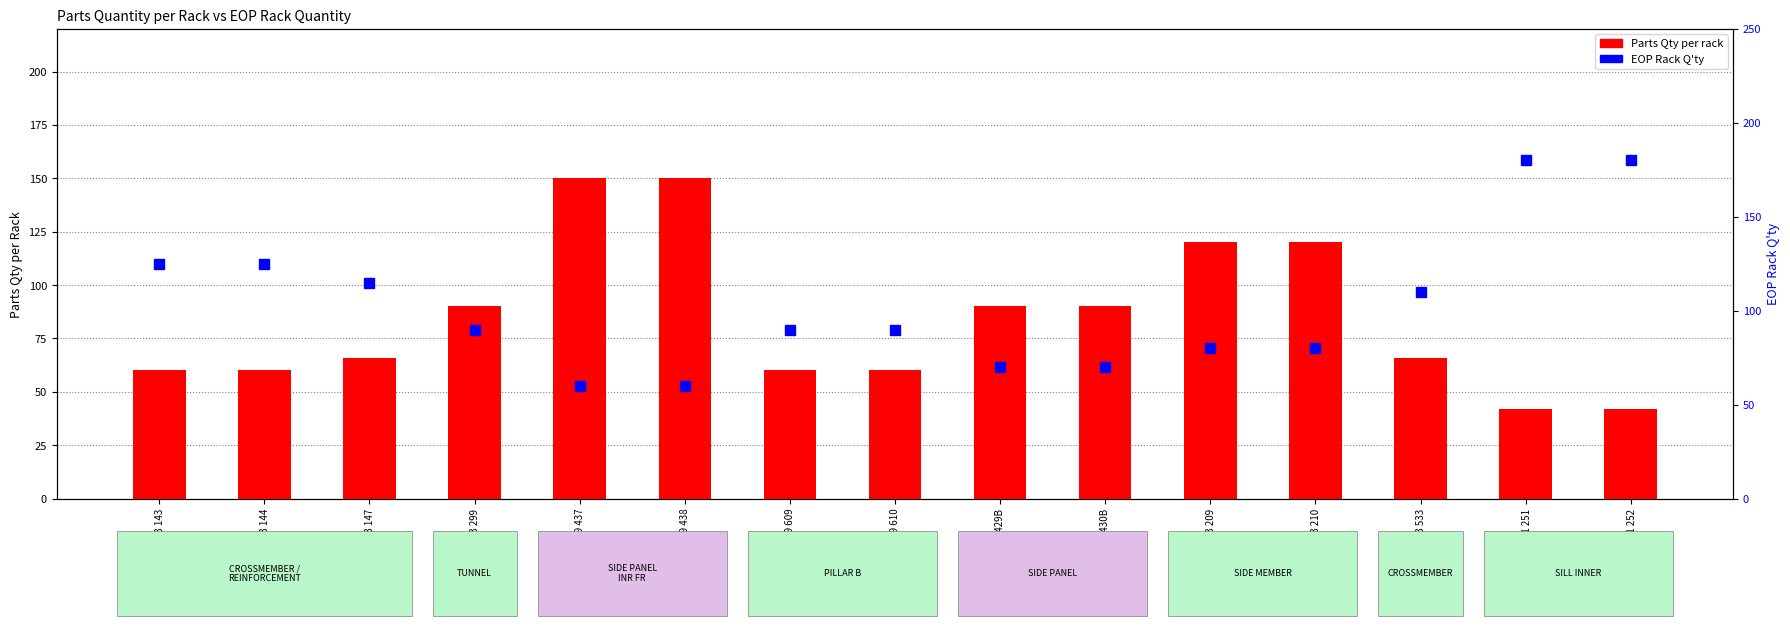

Are the bars horizontal?

No